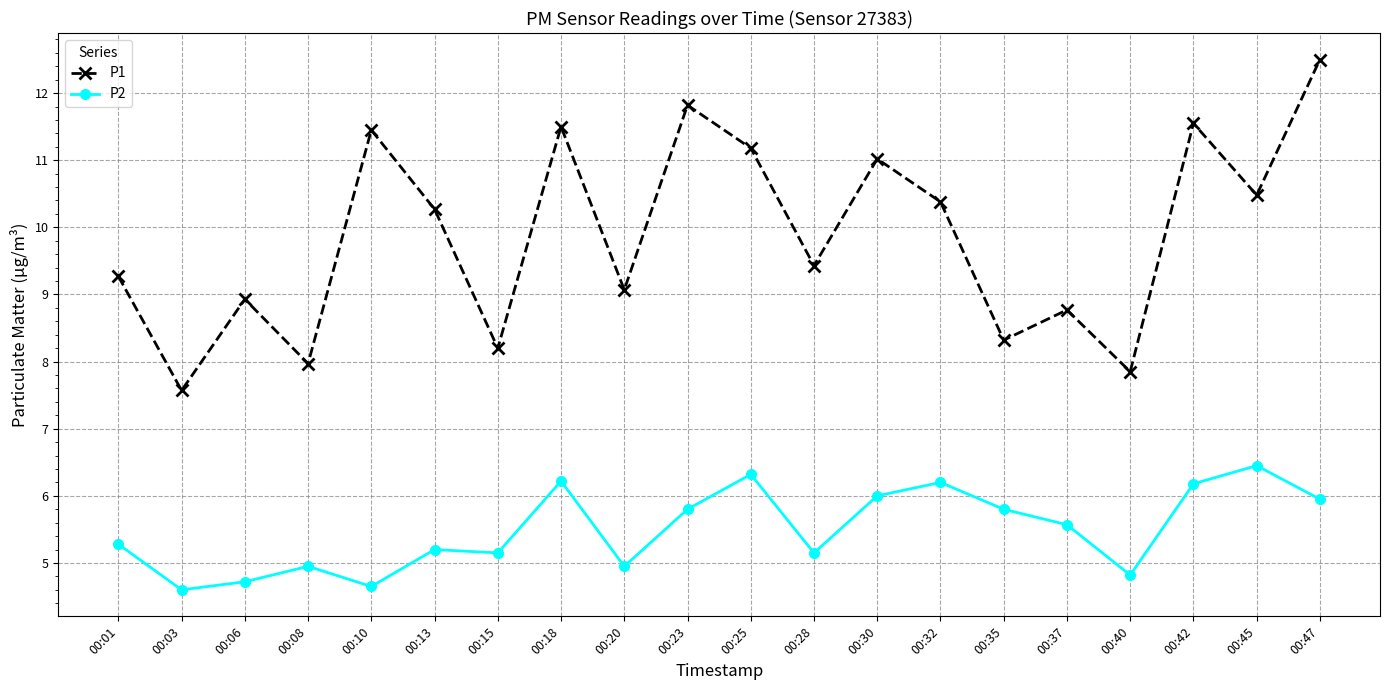

What are all the series names shown in the legend?

P1, P2